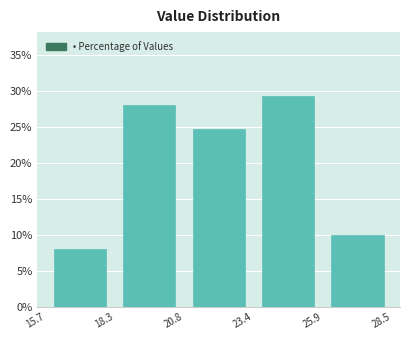

How tall is the bar that spans 20.8 to 23.4 on the x-axis? The values are not printed on the chart, so give them approximately, as read against the axis.

24.5